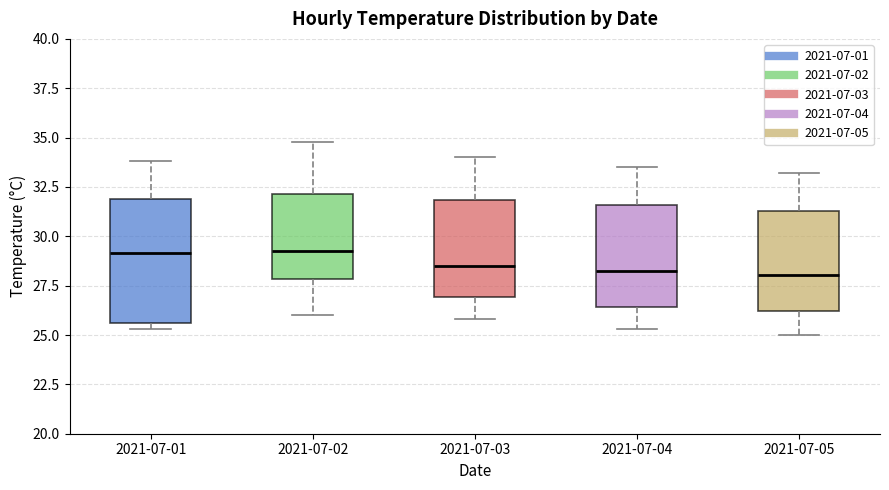

Which box is the tallest, from its lower edge to its upper edge?

2021-07-01